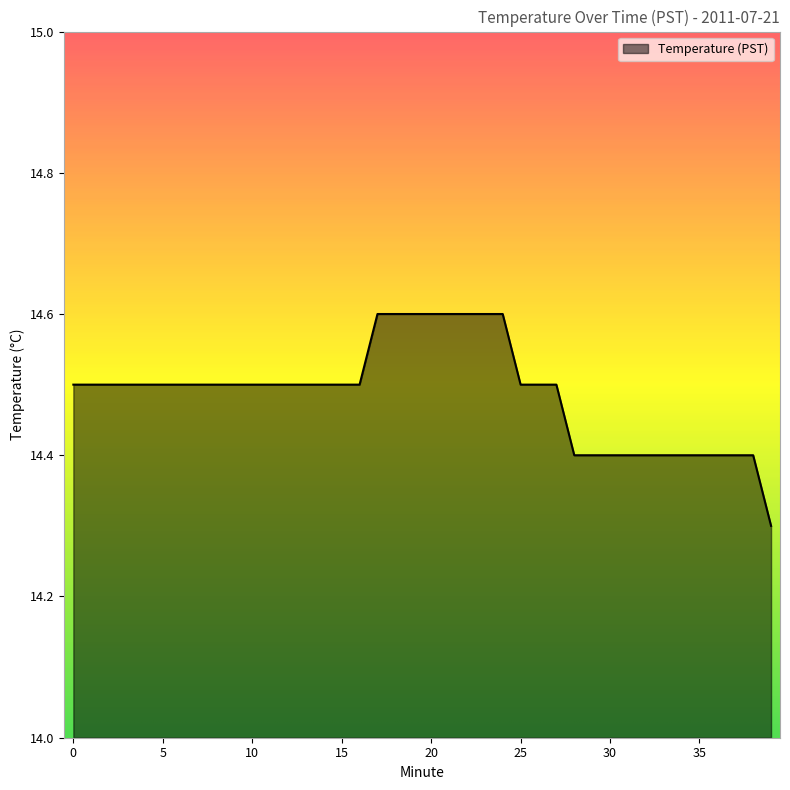

What is the greatest value displayed?

14.6